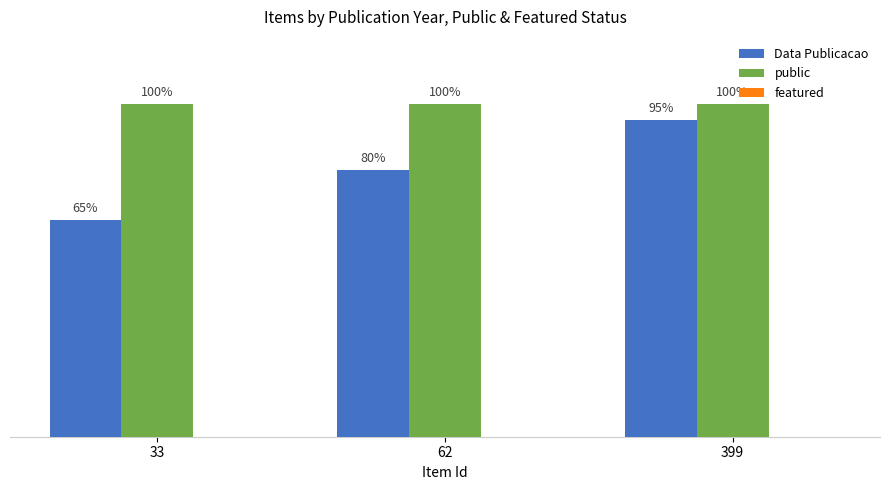

Which series has the largest total across all categories?

public